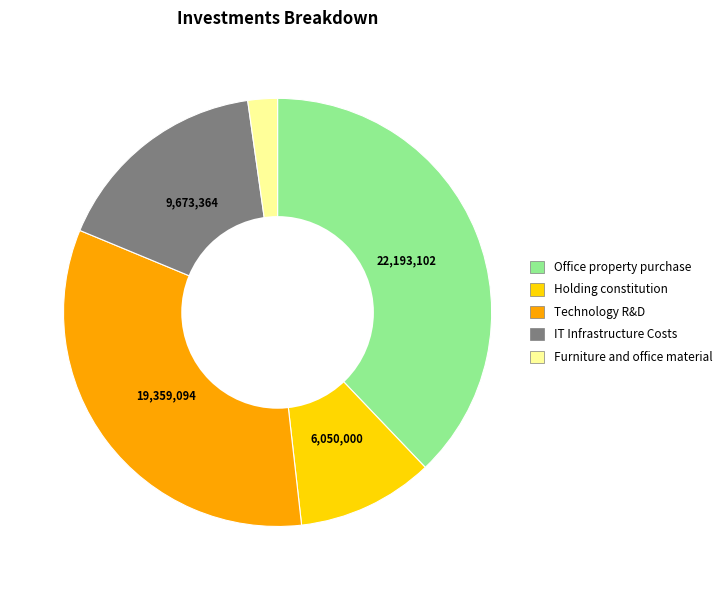

Rank the categories by value from lowest to highest.

Furniture and office material, Holding constitution, IT Infrastructure Costs, Technology R&D, Office property purchase